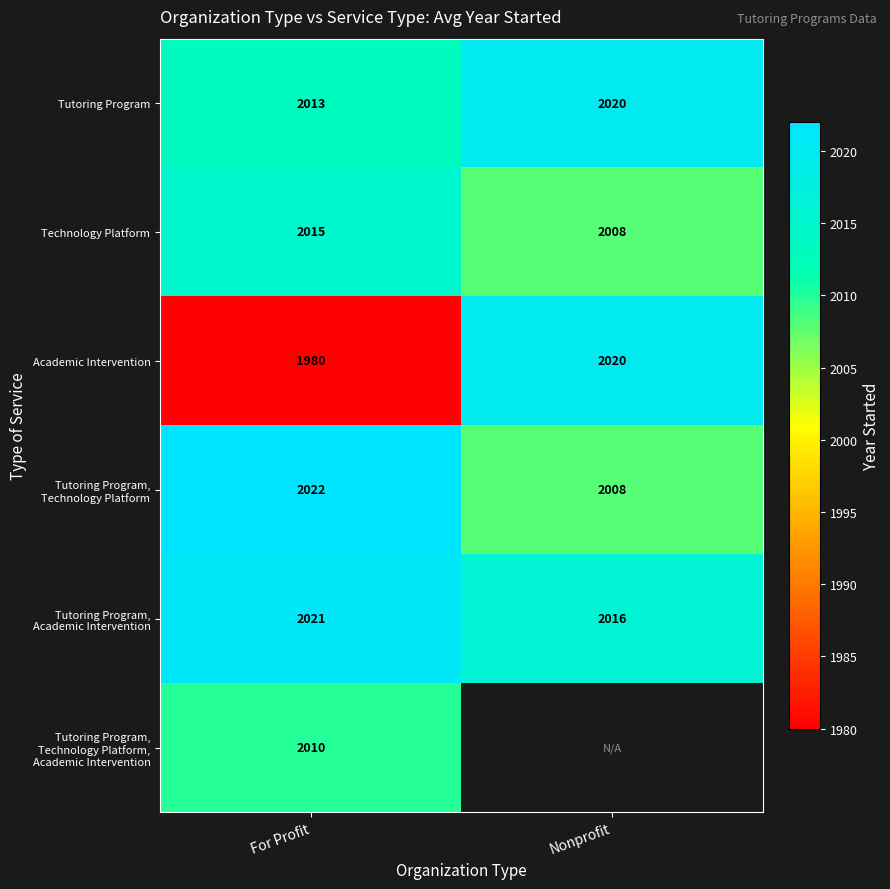

What is the minimum value for Academic Intervention?

1980